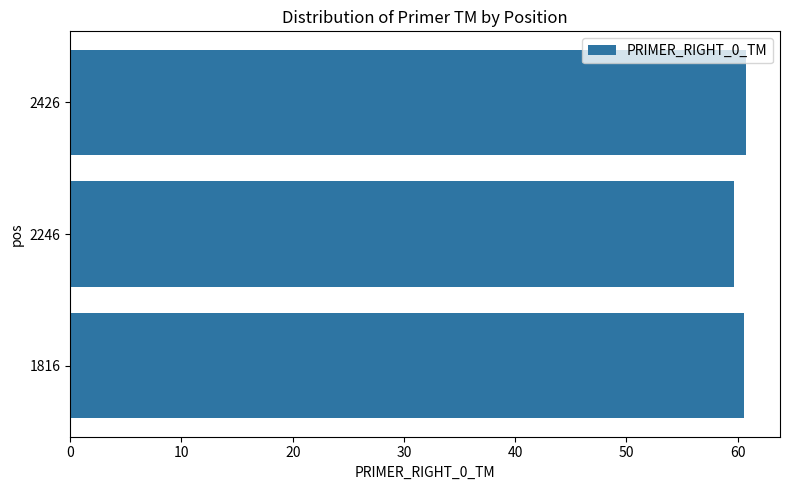

How many data points are above 60?

2